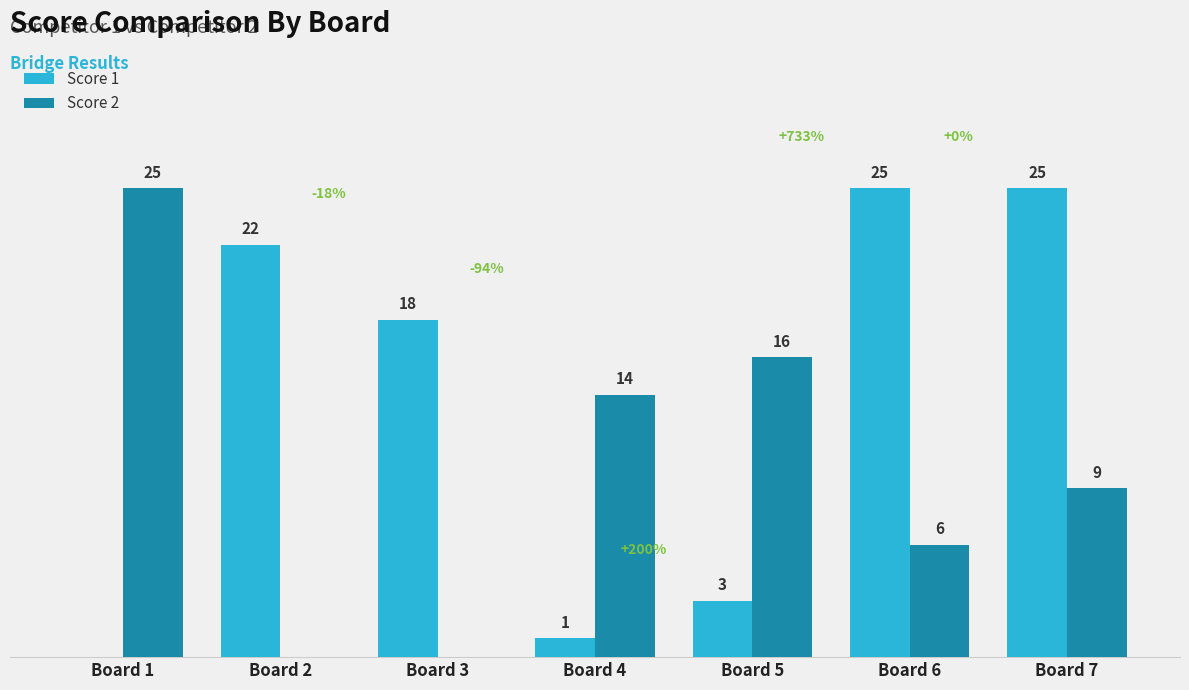

Where is Score 2 nearest to the value 12?

Board 4